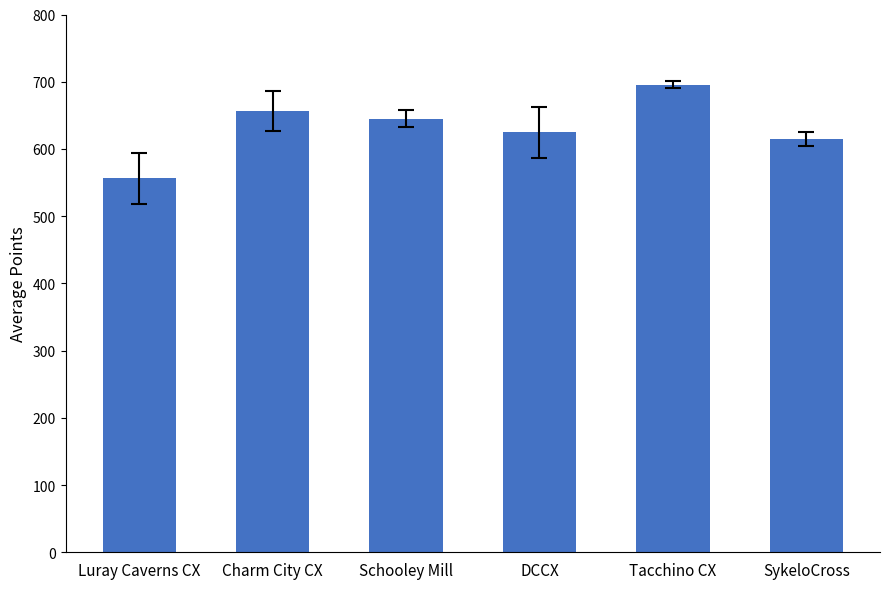

The value at Luray Caverns CX is 920.2. True or false?

False